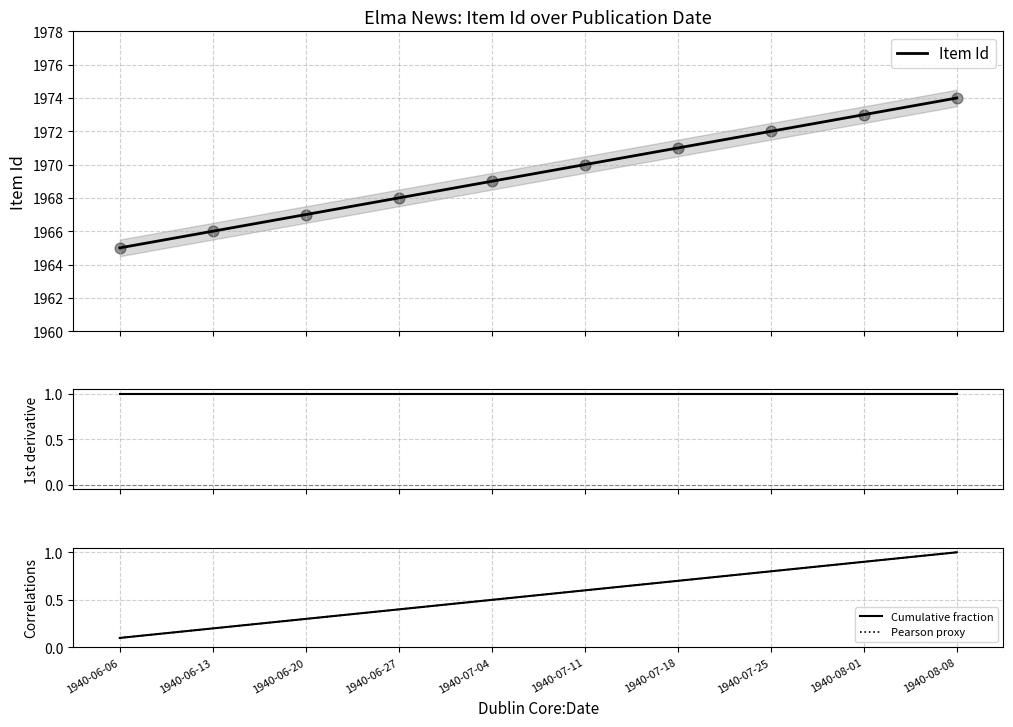

Is the value of Cumulative fraction at 1940-06-27 greater than the value of Item Id at 1940-07-04?

No